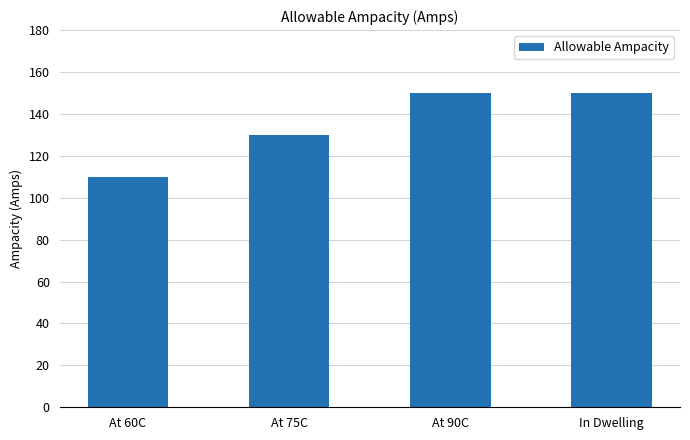

What is the minimum value shown in the chart?

110